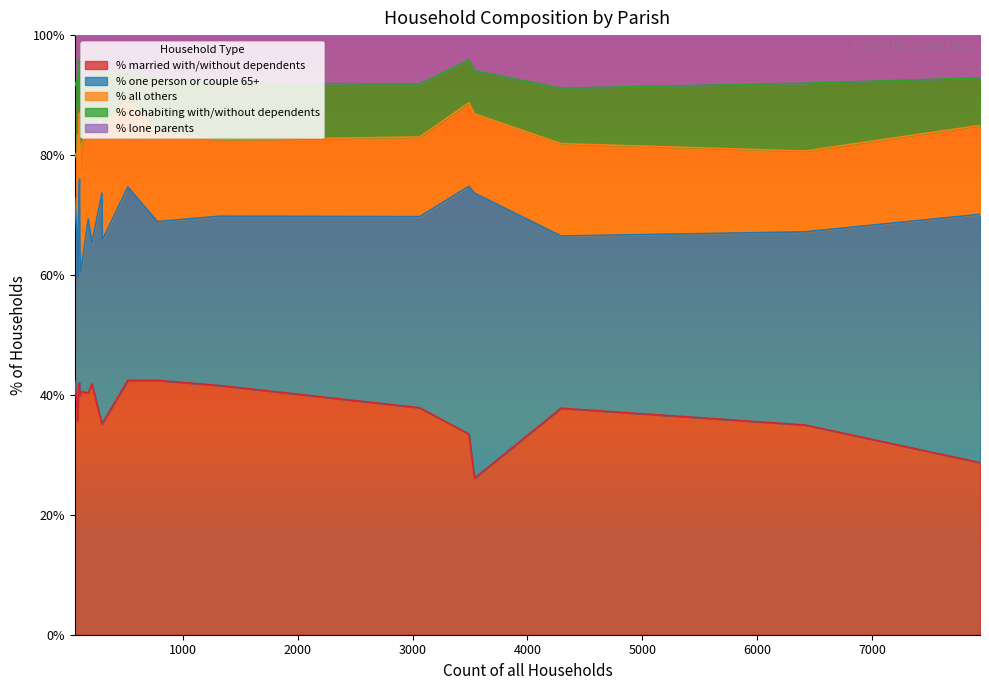

True or false: % married with/without dependents and % cohabiting with/without dependents cross at least once.

False